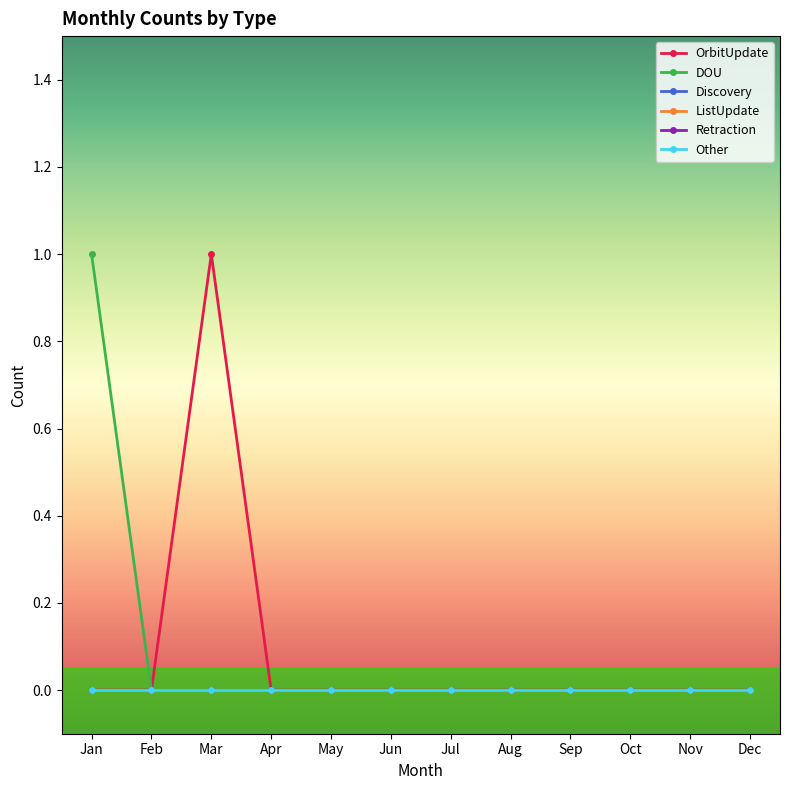

Does the chart have visible grid lines?

No